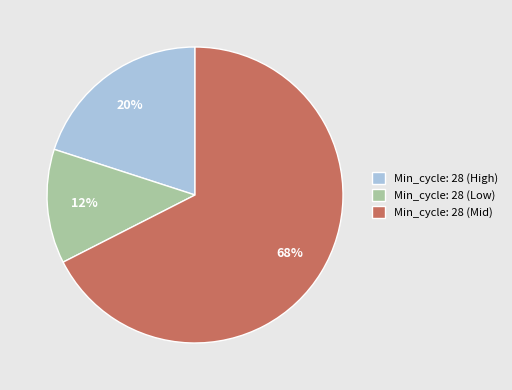

Combined, do Min_cycle: 28 (Mid) and Min_cycle: 28 (High) account for over 50%?

Yes